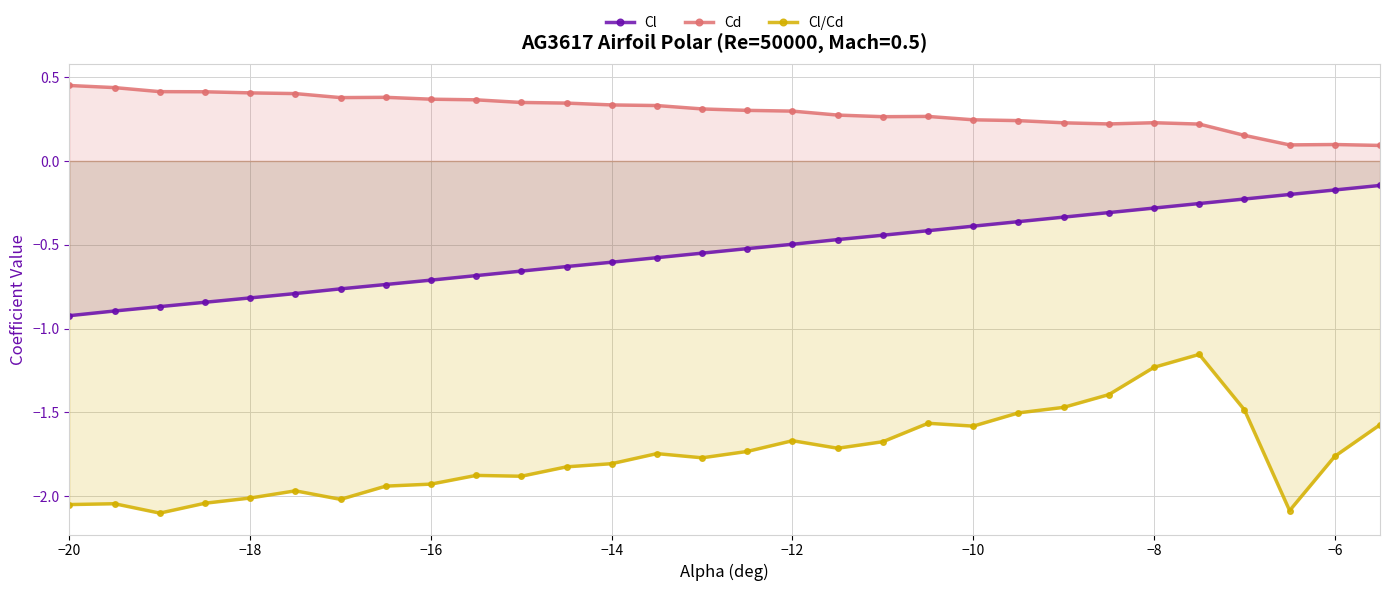

How many series are shown in this chart?

3